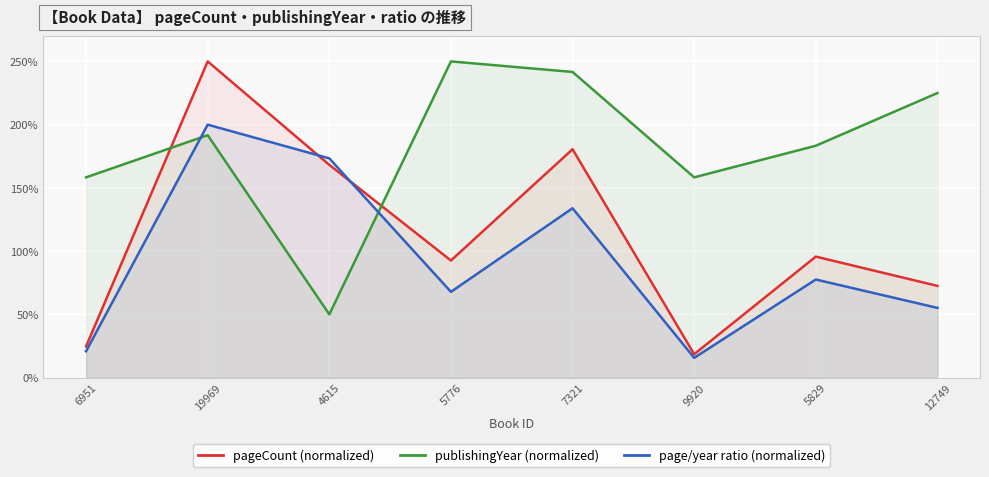

Does the chart display data point markers on the line(s)?

No